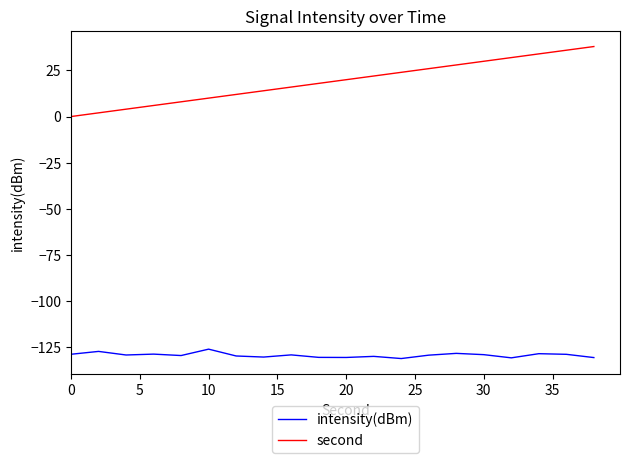

True or false: second and intensity(dBm) intersect in this chart.

False